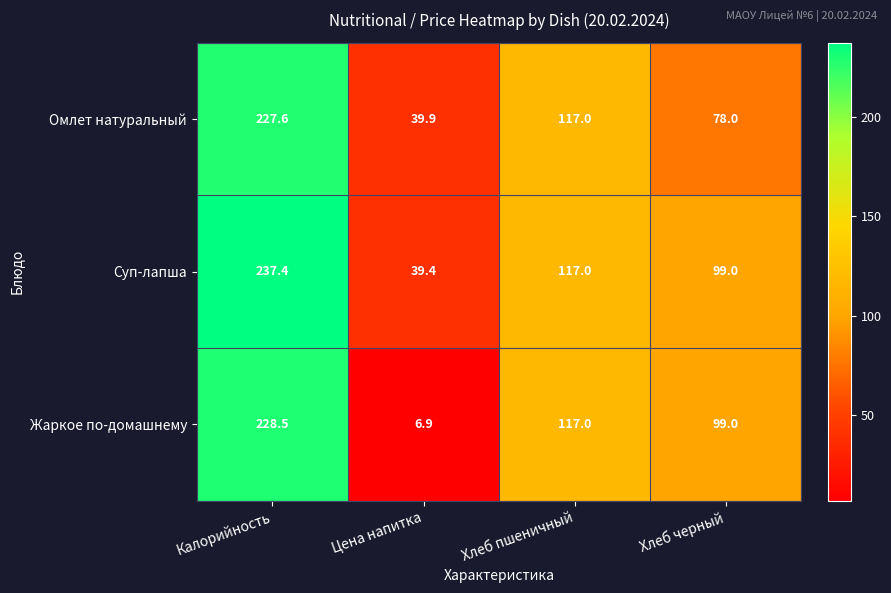

Rank the series by their maximum value, from highest to lowest.

Суп-лапша, Жаркое по-домашнему, Омлет натуральный